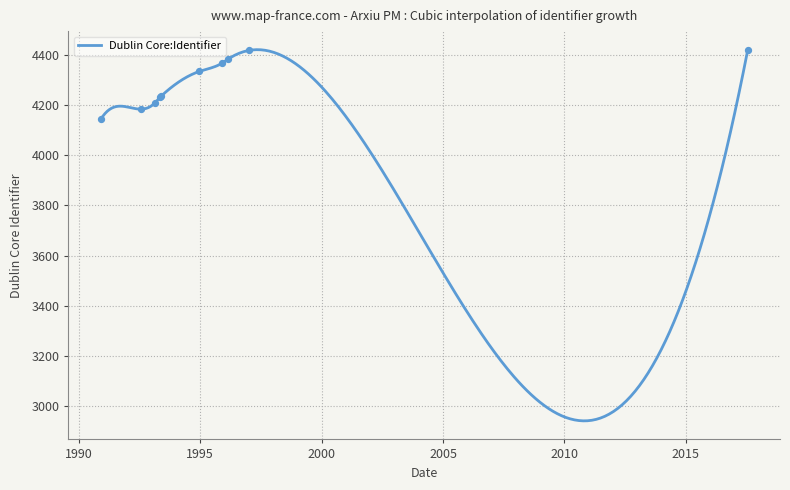

What is the ratio of the value at 1993-05-11 to the value at 1993-02-24?

1.0